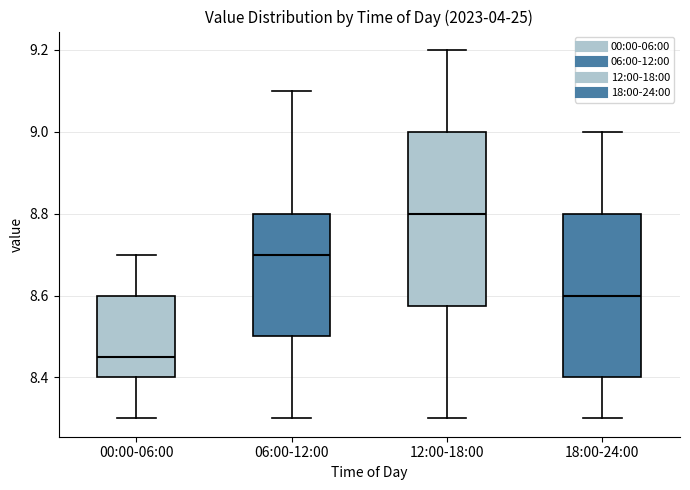

Where is the upper edge of the box for 18:00-24:00 on the y-axis? The values are not printed on the chart, so give them approximately, as read against the axis.

8.80